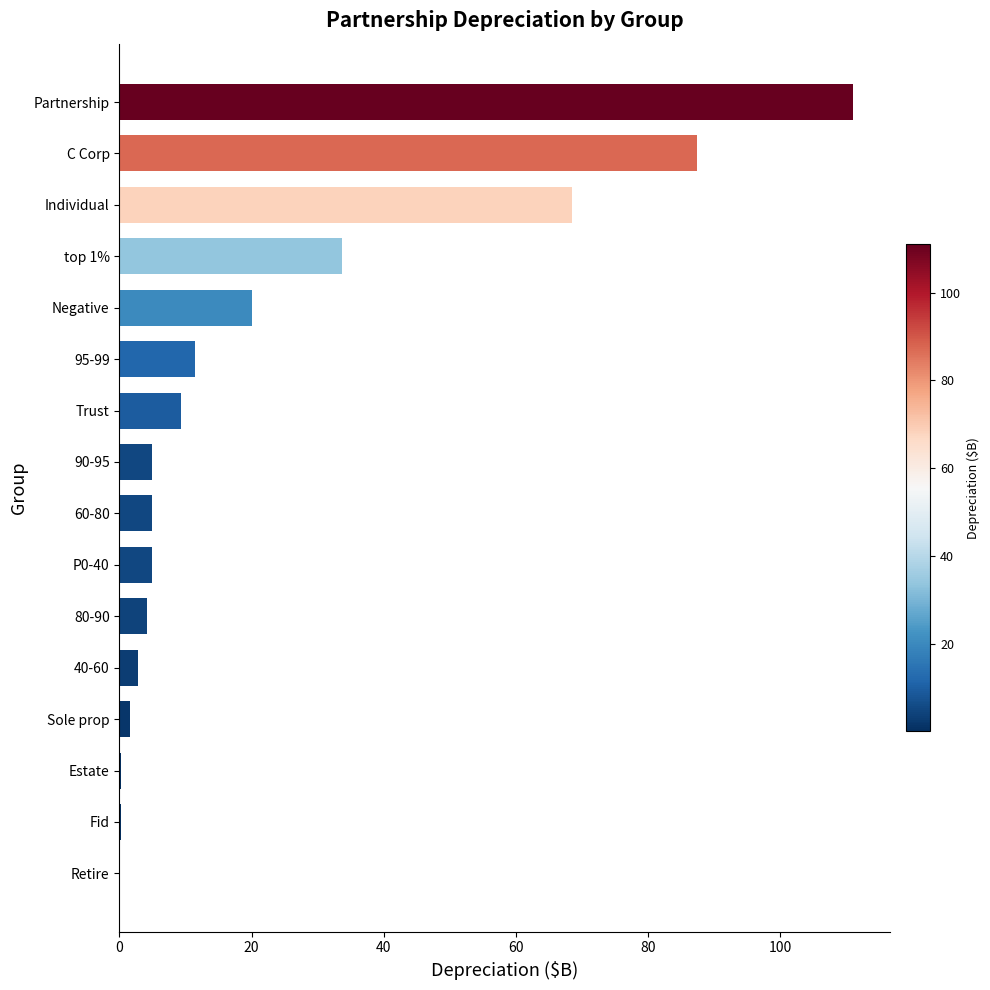

Is it true that the value at top 1% is 33.7?

True